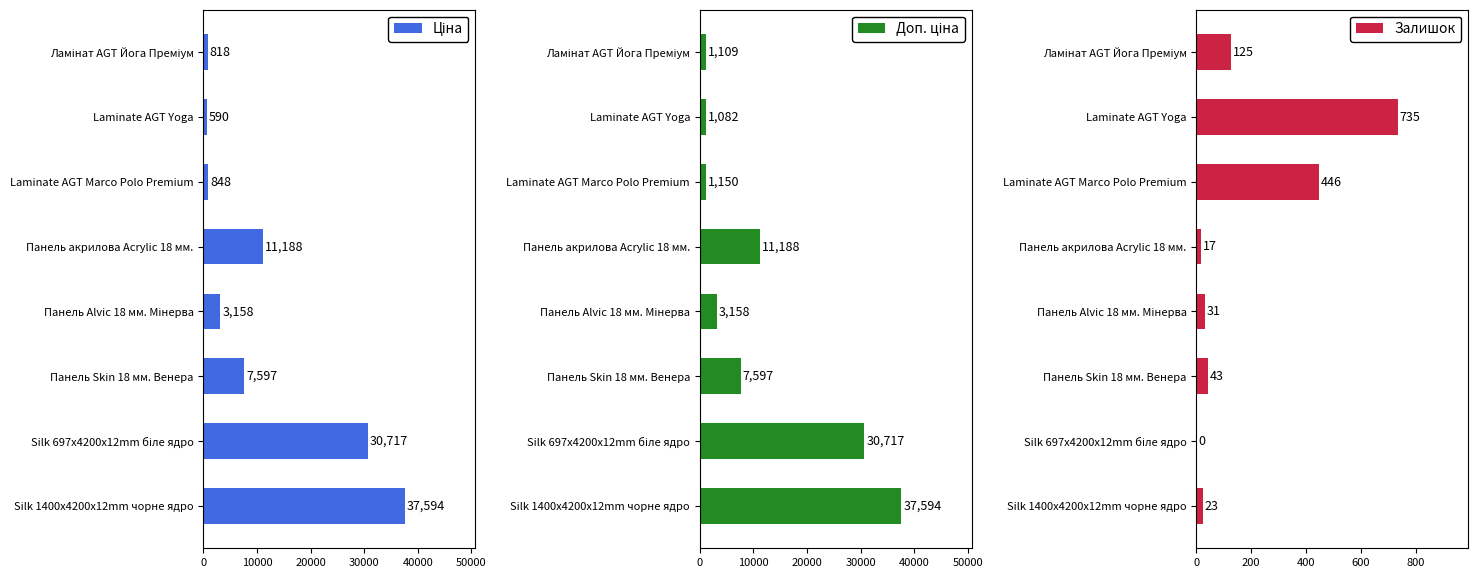

Reading left to right, list all the values displayed in this chart.

Ціна: 818.5	589.9	848.4	11188.2	3157.9	7596.5	30717.1	37593.6
Доп. ціна: 1109.2	1081.7	1149.7	11188.2	3158.0	7596.5	30717.1	37593.6
Залишок: 125.0	735.0	446.0	17.0	31.0	43.0	0.0	23.0